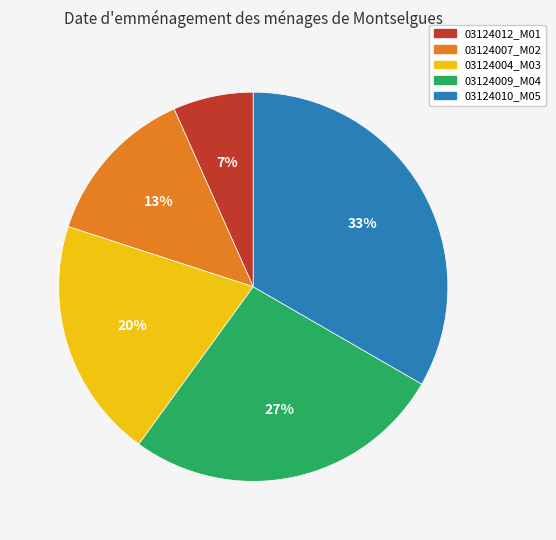

Between 03124010_M05 and 03124012_M01, which is larger?

03124010_M05